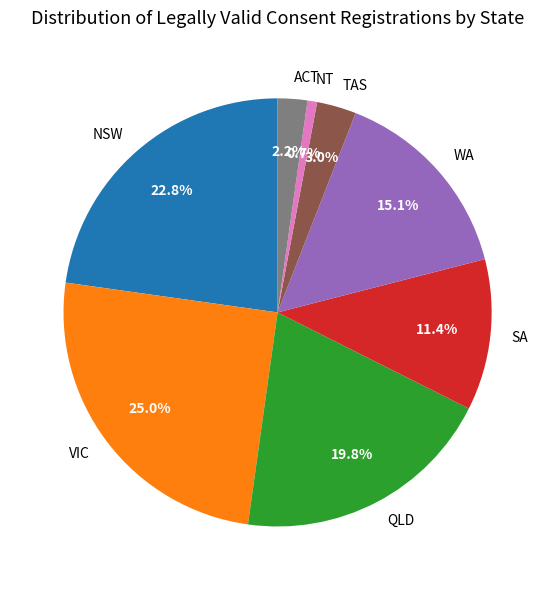

What is the smallest slice in the pie chart?

NT